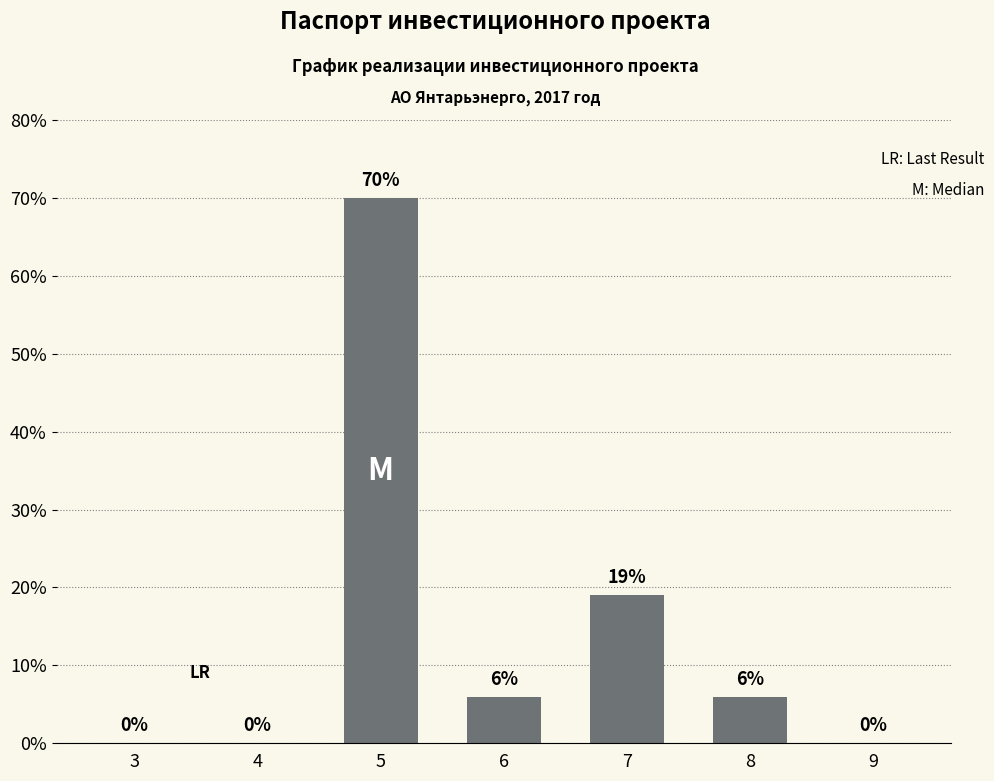

What is the sum of the values at 5 and 3?

70